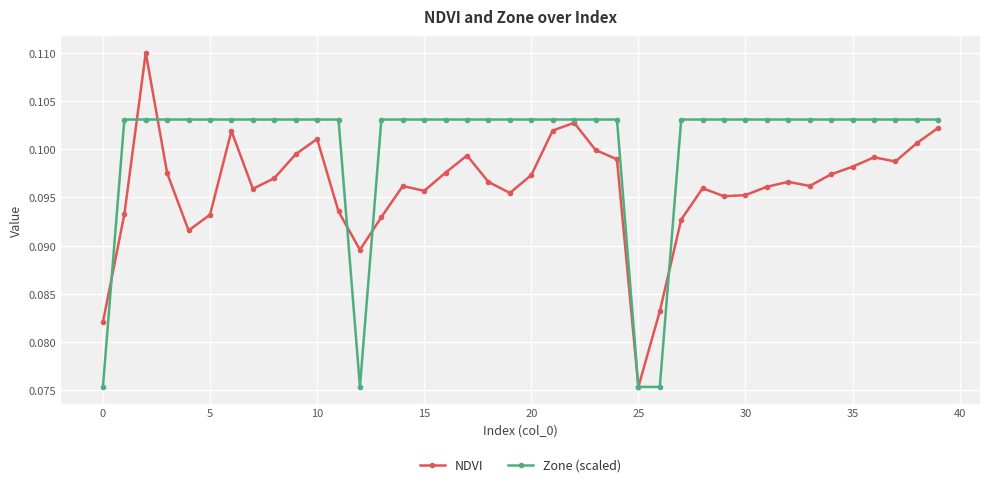

Rank the series by their average value, from highest to lowest.

Zone (scaled), NDVI